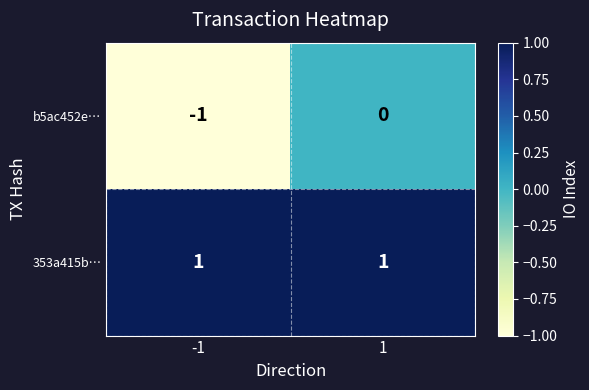

Which series has the widest spread of values?

b5ac452e…